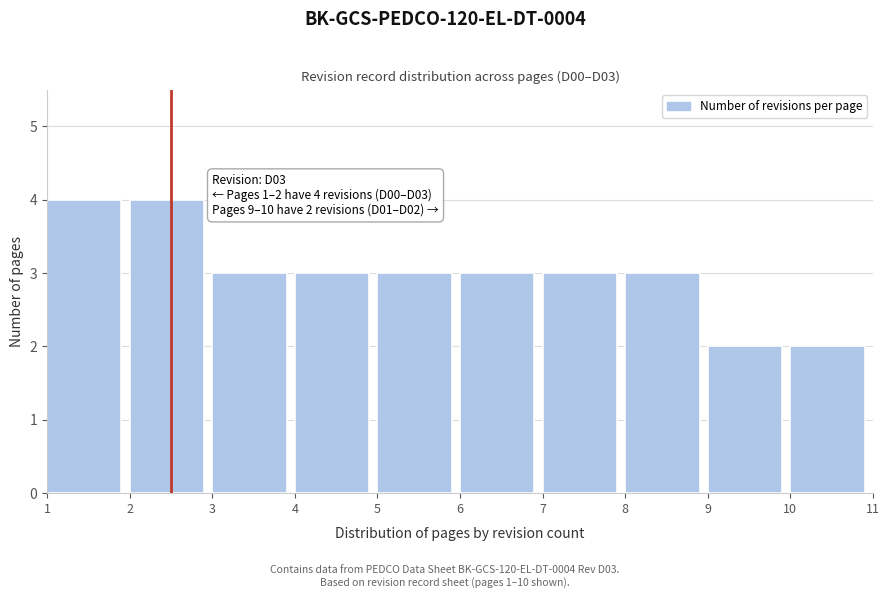

Reading left to right, extract all data points from this chart.

1=4	2=4	3=3	4=3	5=3	6=3	7=3	8=3	9=2	10=2